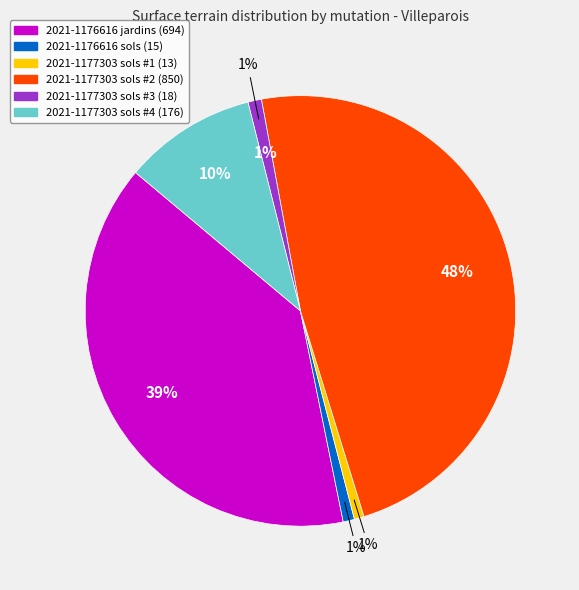

What percentage do 2021-1177303 (sols, 850) and 2021-1176616 (jardins, 694) together represent?

87.4%